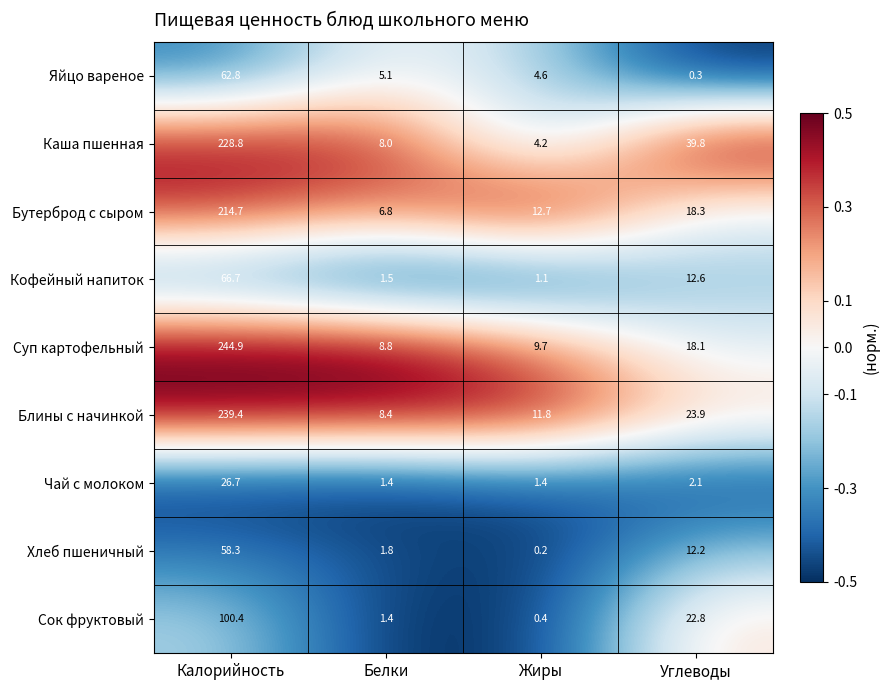

At which label does Сок фруктовый first exceed 22?

Калорийность